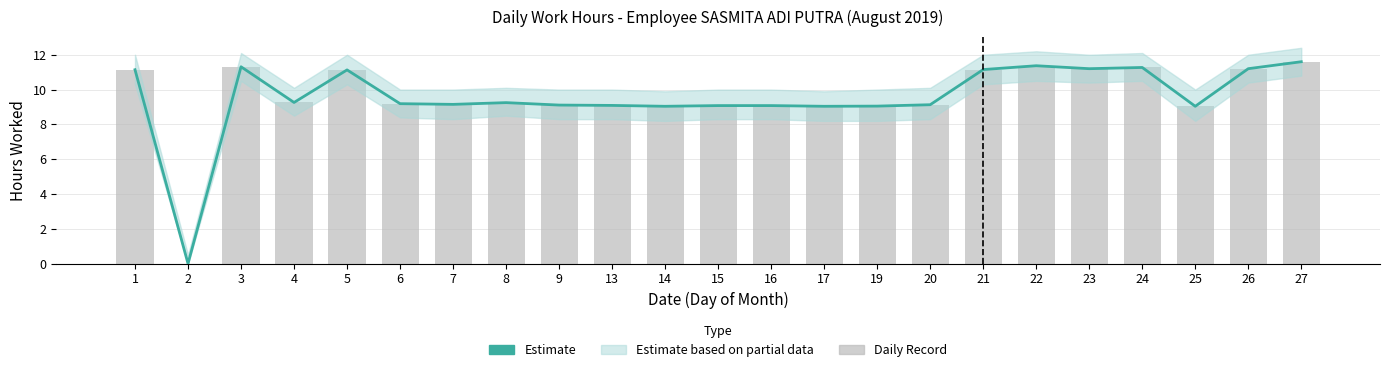

The chart shows a value of 5.4 at 5. True or false?

False